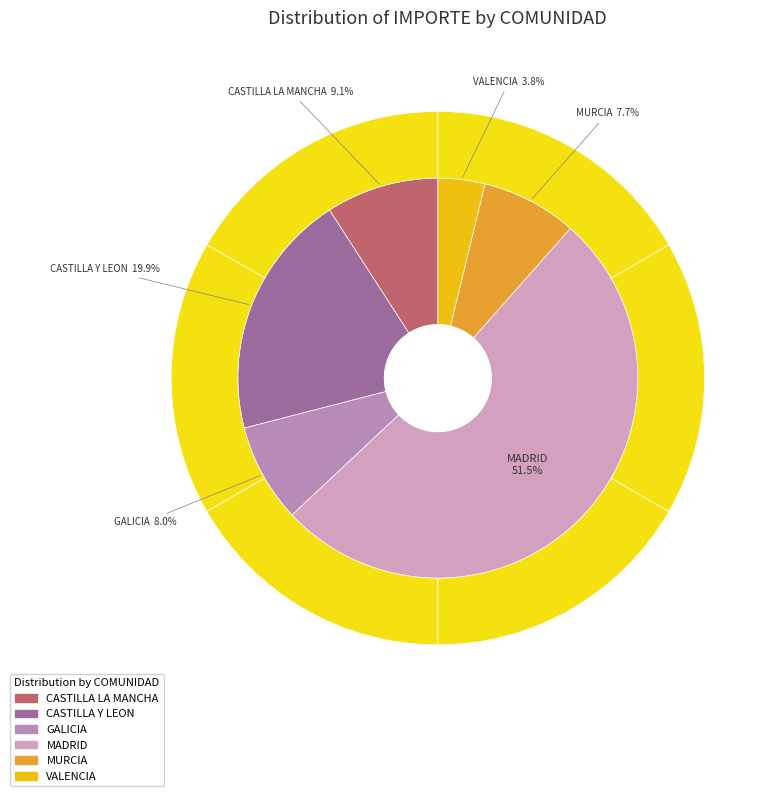

To the nearest percent, what is the difference between the largest and smallest slice percentages?

48%